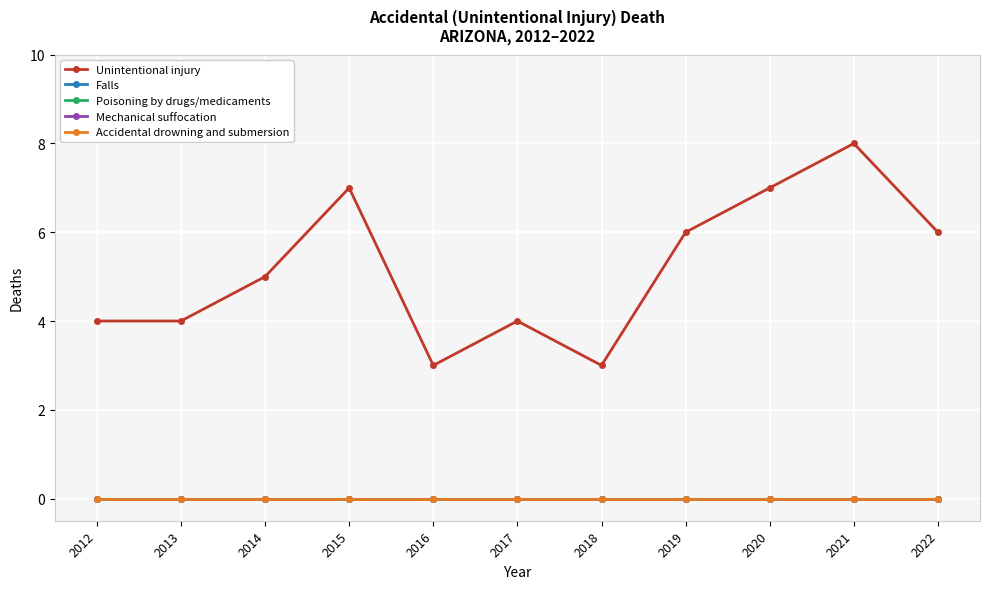

Is this an area chart (filled region under the line)?

No